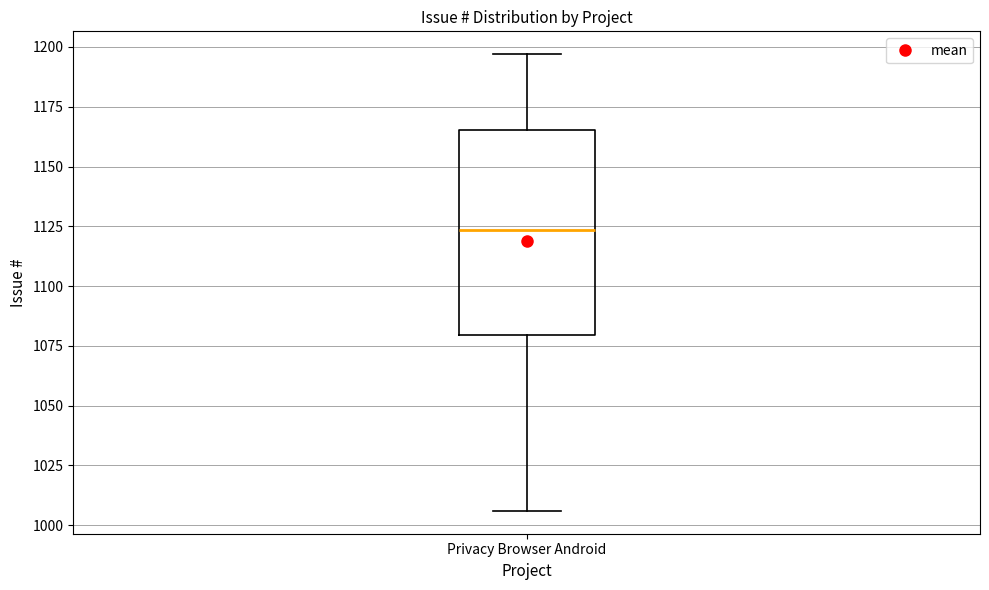

Read this box plot against the y-axis: the position of the median line, the range covered by the box, and the ends of both whiskers. The values are not printed on the chart, so give them approximately, as read against the axis.

median 1125, box 1080 to 1165, whiskers 1005 to 1195